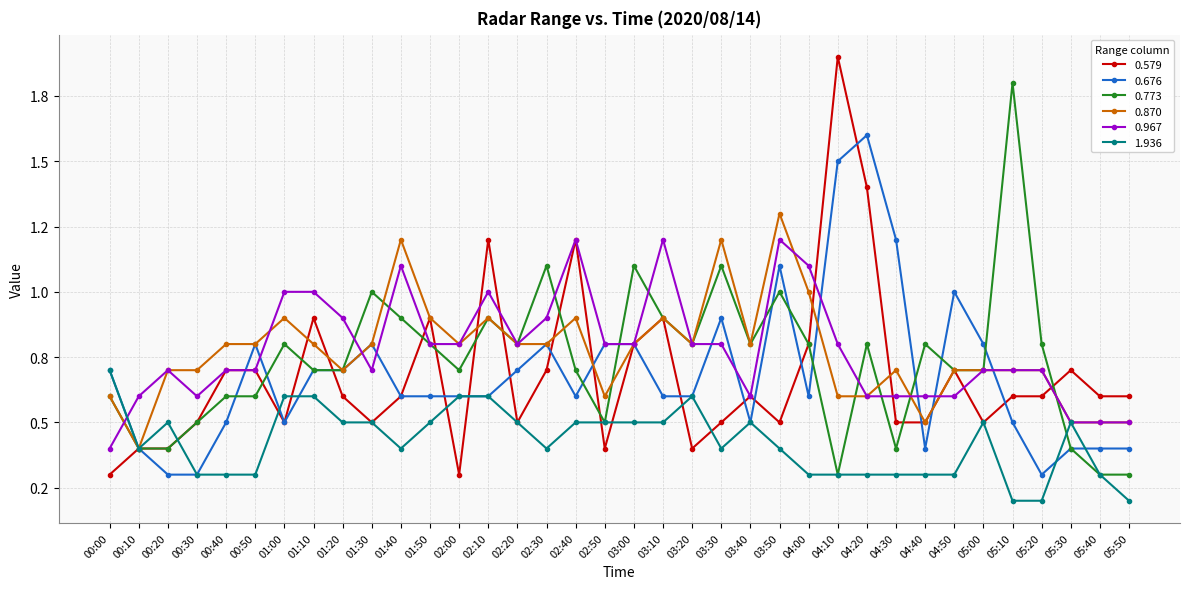

Does the chart have visible grid lines?

Yes